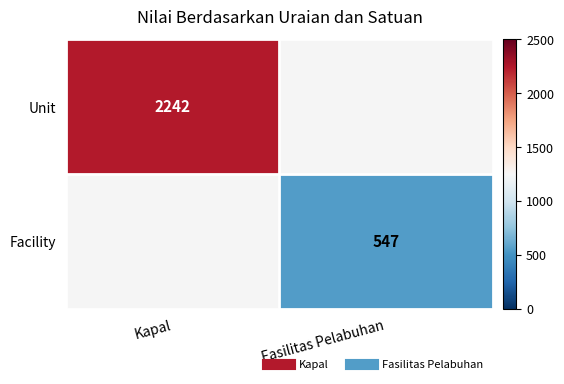

Rank the series by their maximum value, from highest to lowest.

Unit, Facility